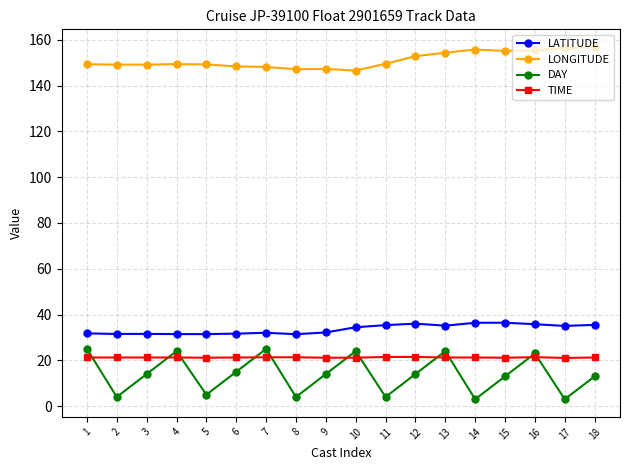

Does the chart have visible grid lines?

Yes